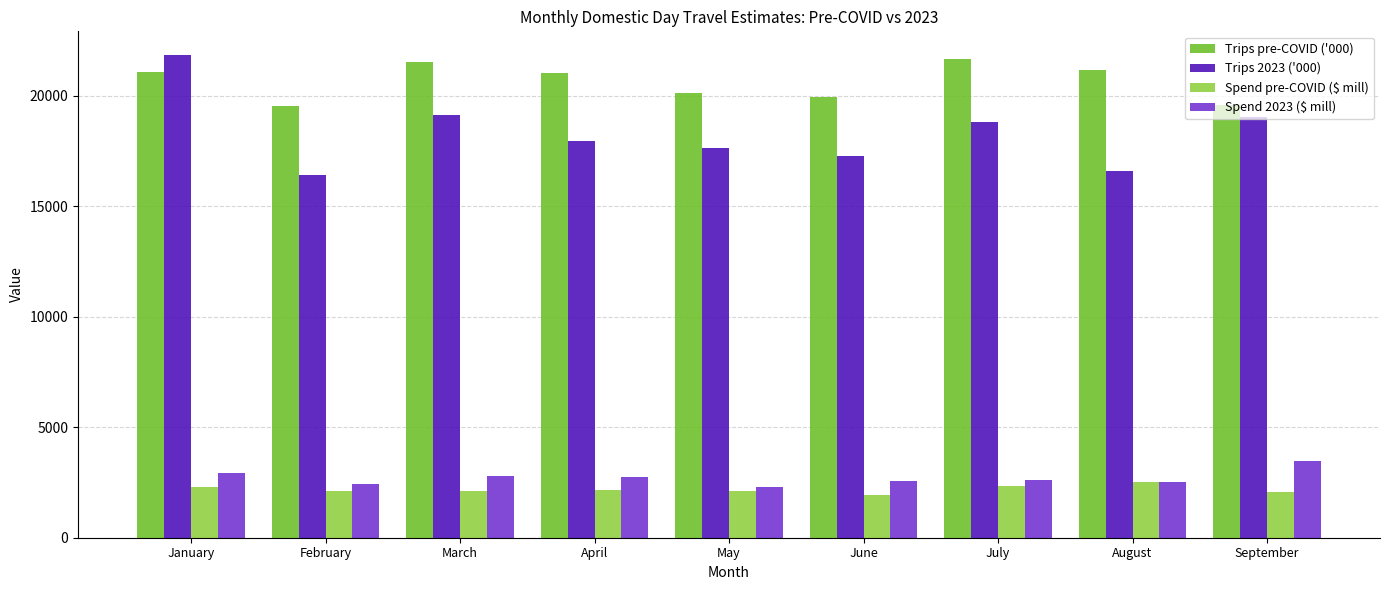

The value of Trips pre-COVID ('000) at May is 27708.2. True or false?

False